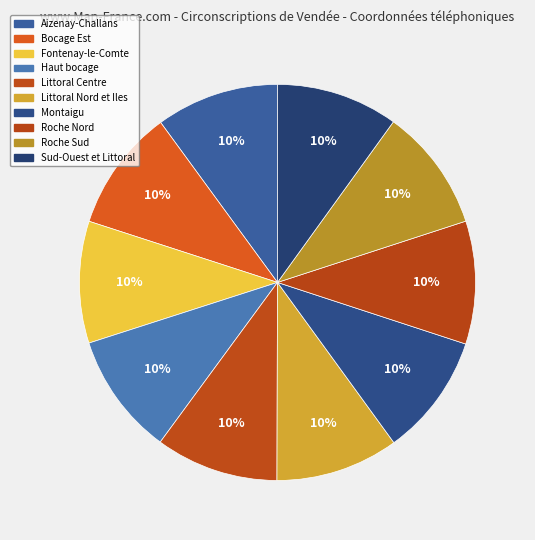

To the nearest percent, what is the combined percentage of Littoral Centre and Aizenay-Challans?

20%